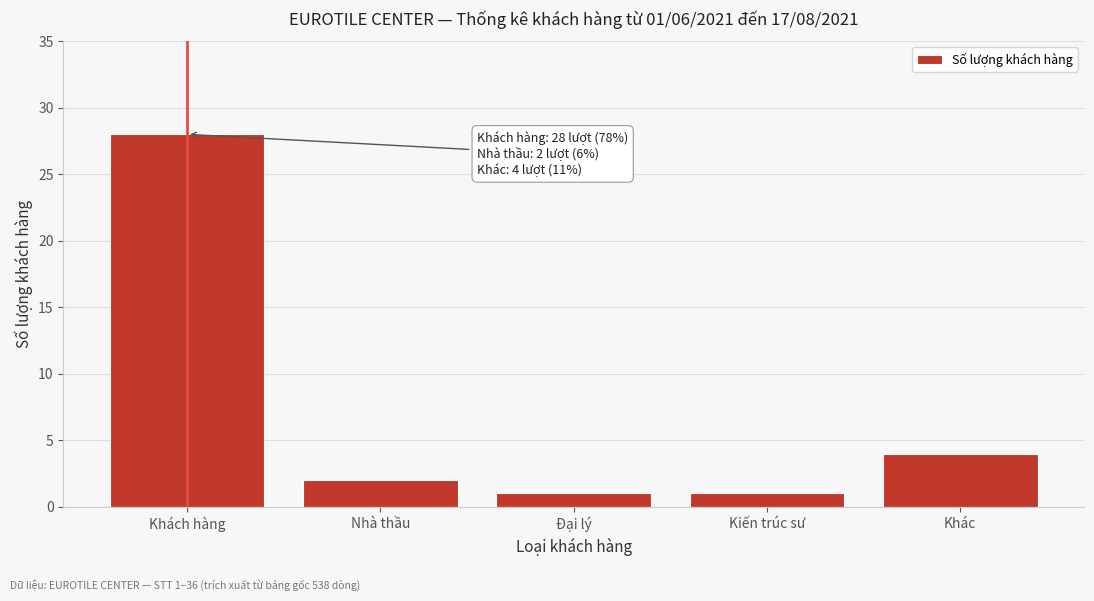

Reading right to left, list all the values displayed in this chart.

Khác=4	Kiến trúc sư=1	Đại lý=1	Nhà thầu=2	Khách hàng=28